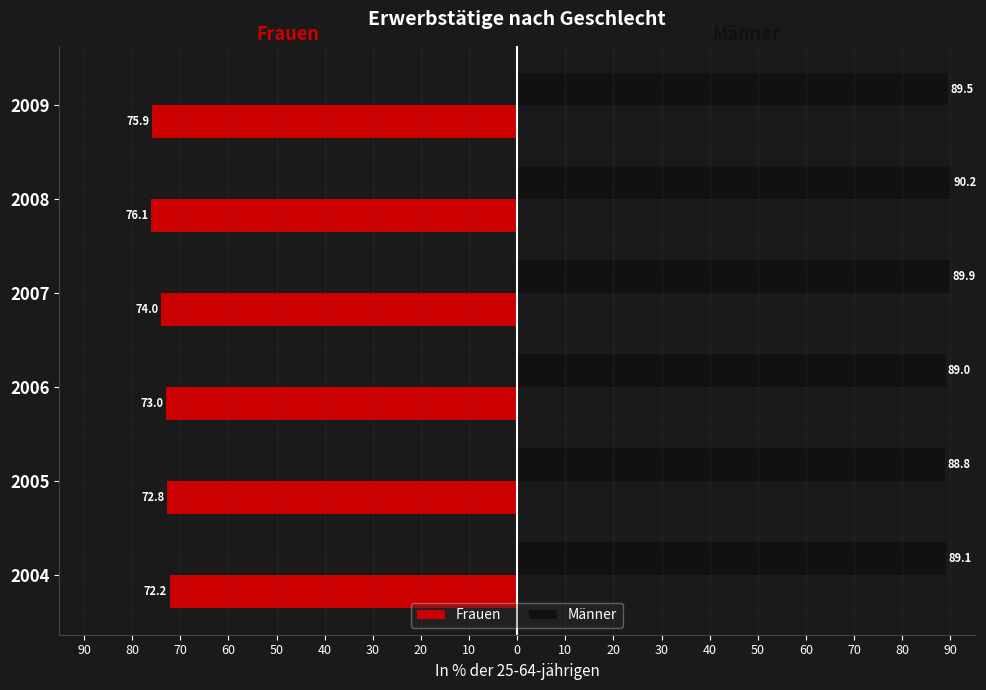

Reading left to right, list all the values displayed in this chart.

Frauen: -72.2	-72.8	-73.0	-74.0	-76.1	-75.9
Männer: 89.1	88.8	89.0	89.9	90.2	89.5